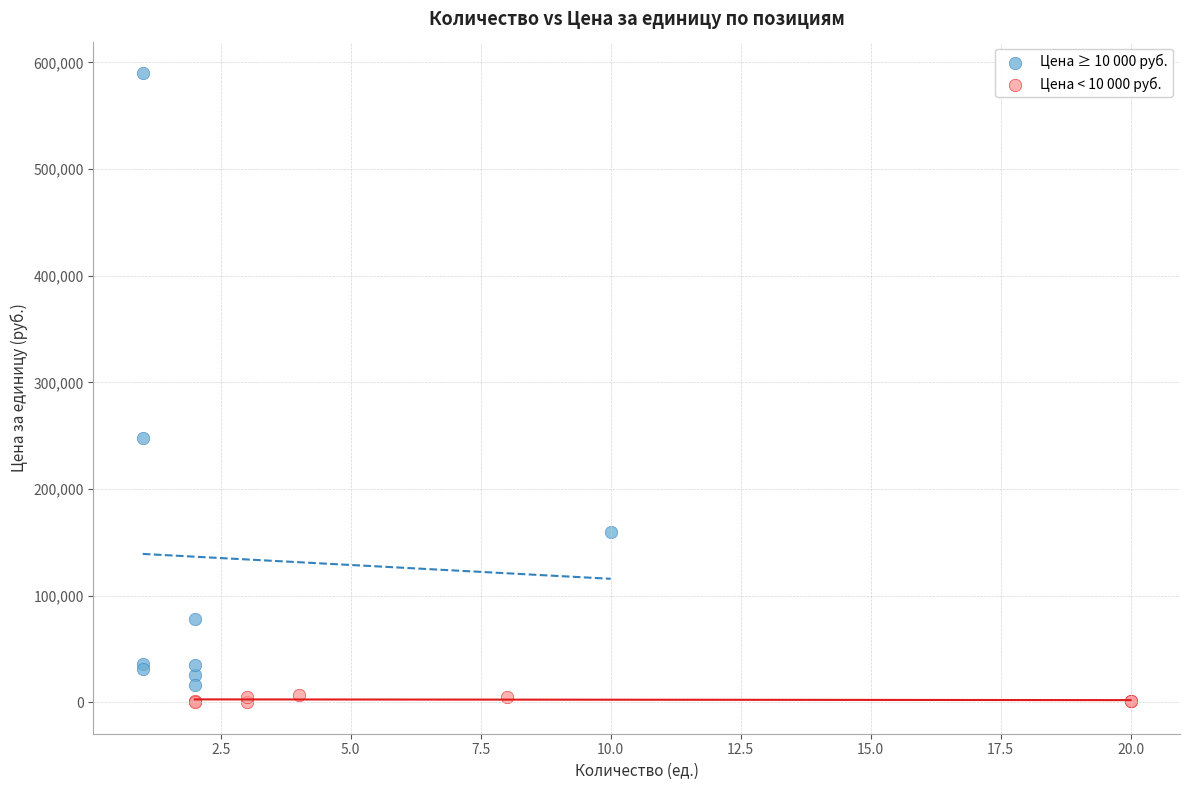

Which series contains the highest Y value?

Цена ≥ 10 000 руб.